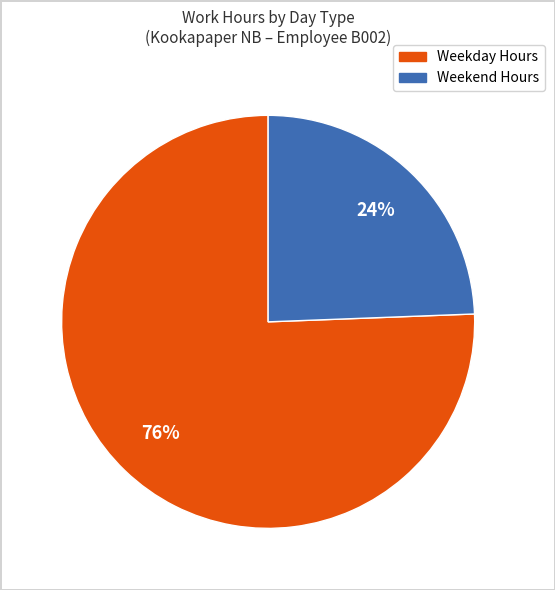

To the nearest percent, what is the average slice percentage?

50%